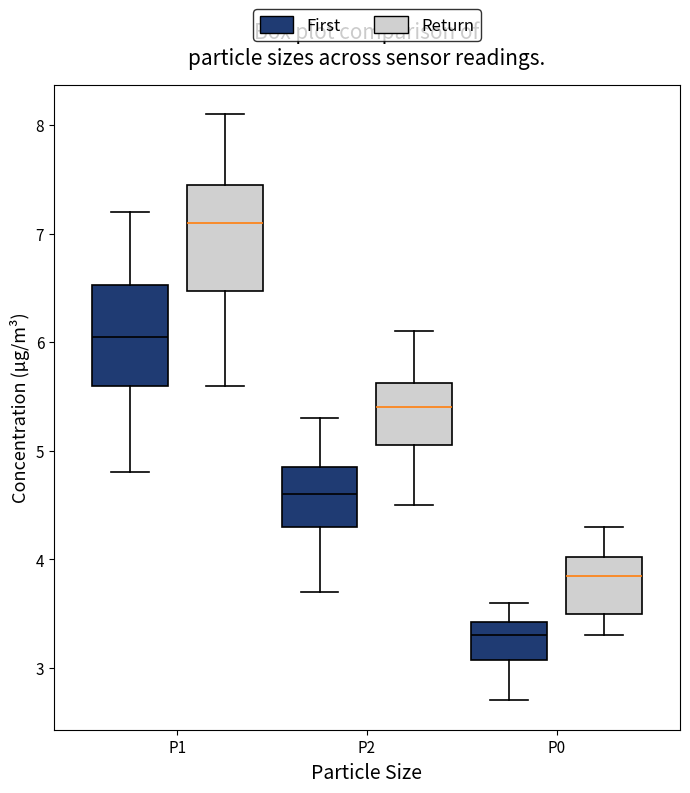

Reading left to right, transcribe this box plot: for each box, give where its median line is, the range the box spans, and where its two whiskers end, as read against the y-axis. The values are not printed on the chart, so give them approximately, as read against the axis.

P1 (First): median 6.1, box 5.6 to 6.5, whiskers 4.8 to 7.2
P1 (Return): median 7.1, box 6.5 to 7.5, whiskers 5.6 to 8.1
P2 (First): median 4.6, box 4.3 to 4.9, whiskers 3.7 to 5.3
P2 (Return): median 5.4, box 5.1 to 5.6, whiskers 4.5 to 6.1
P0 (First): median 3.3, box 3.1 to 3.4, whiskers 2.7 to 3.6
P0 (Return): median 3.9, box 3.5 to 4.0, whiskers 3.3 to 4.3